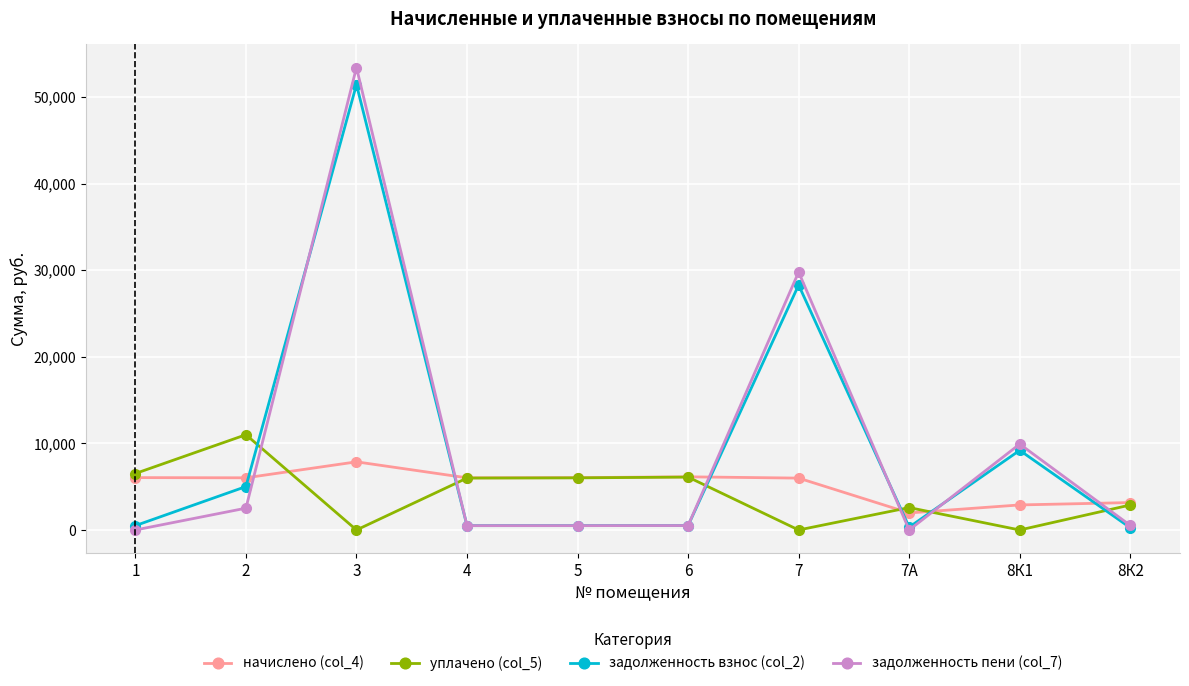

What is the difference between the highest and lowest values at 2?

8480.8